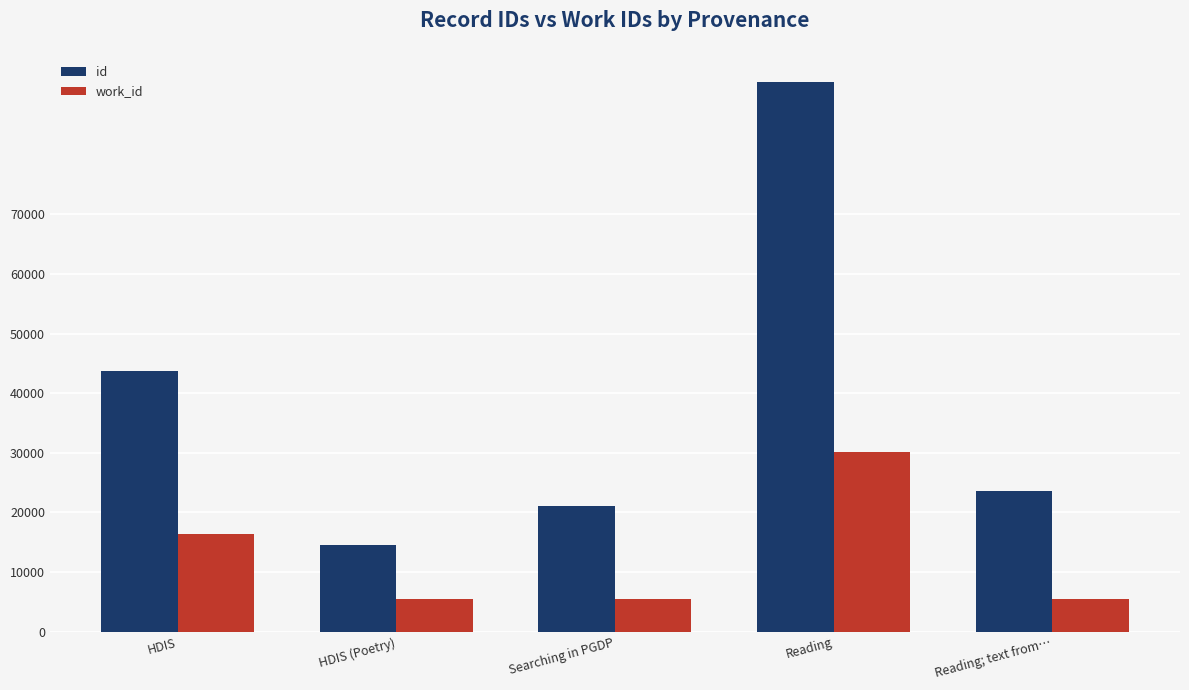

Where is id nearest to the value 53405?

HDIS